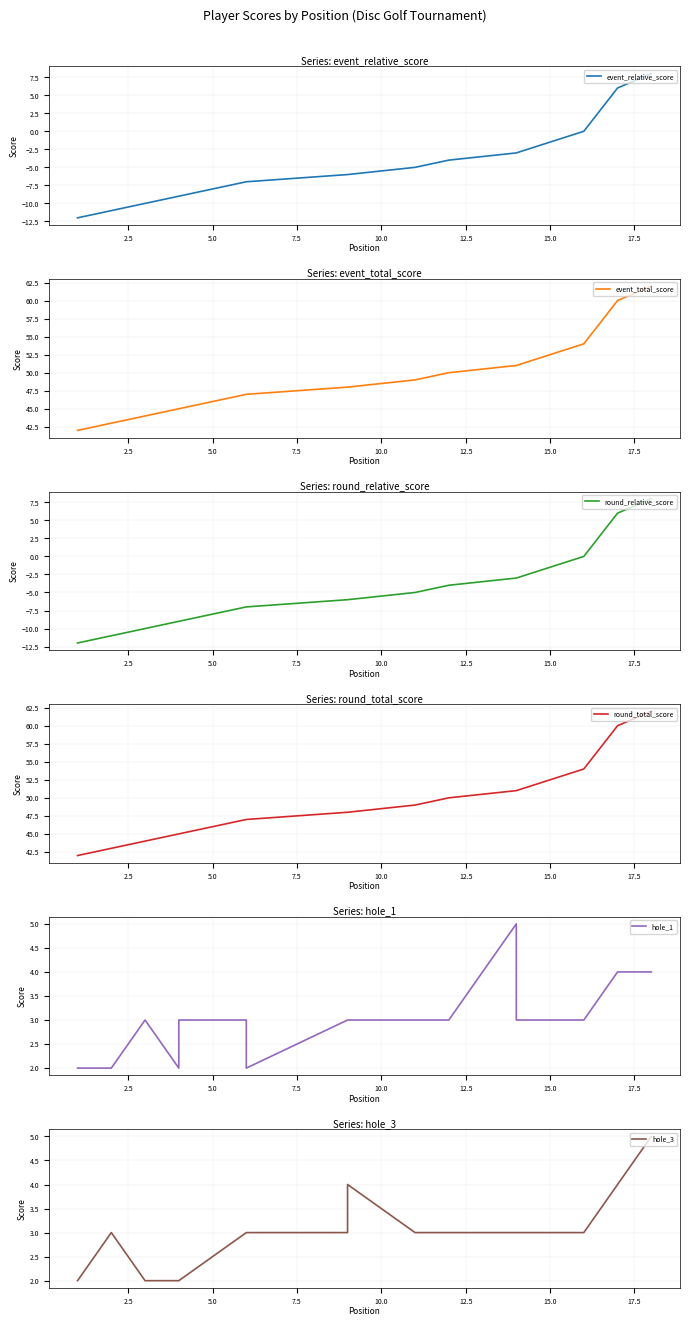

True or false: round_relative_score and event_total_score cross at least once.

False